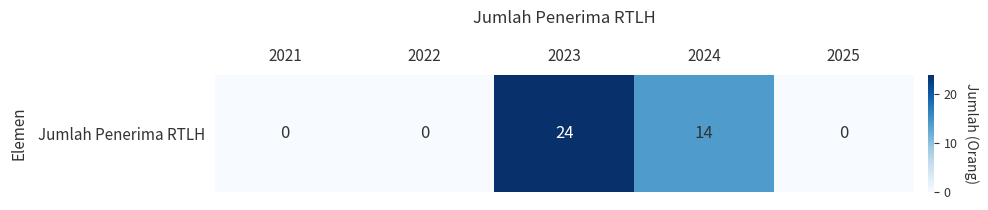

Between 2021 and 2024, which is larger?

2024